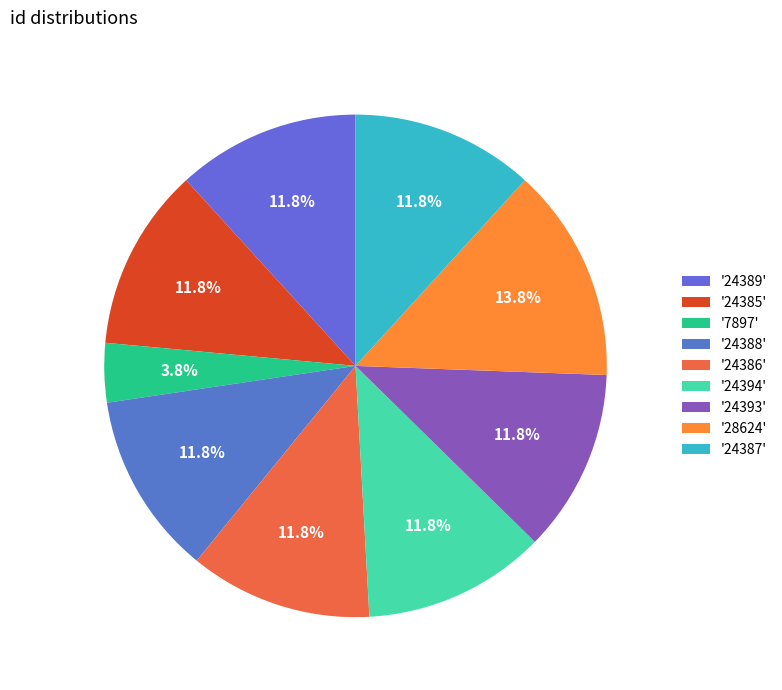

Which slice is the smallest?

'7897'